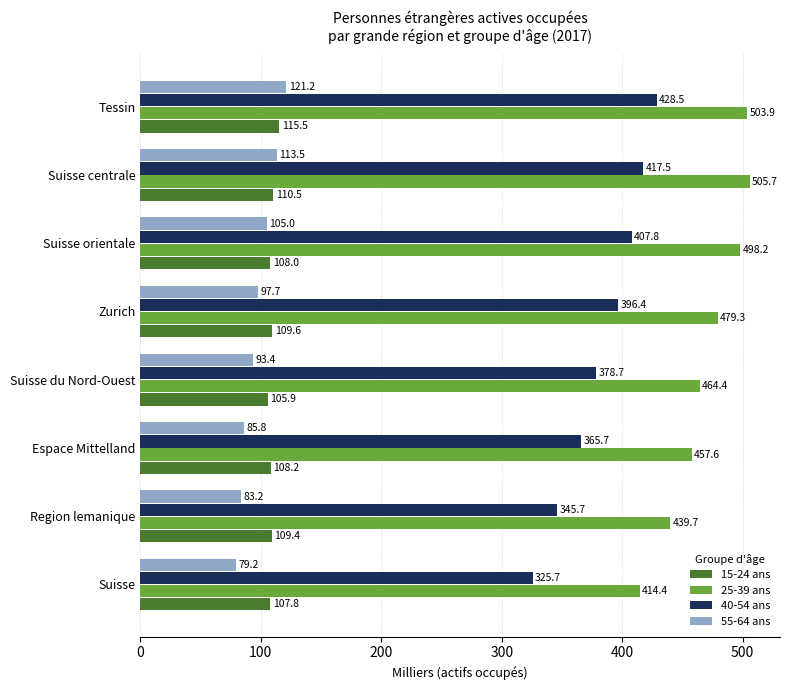

At Suisse du Nord-Ouest, list the series in order from smallest to largest.

55-64 ans, 15-24 ans, 40-54 ans, 25-39 ans